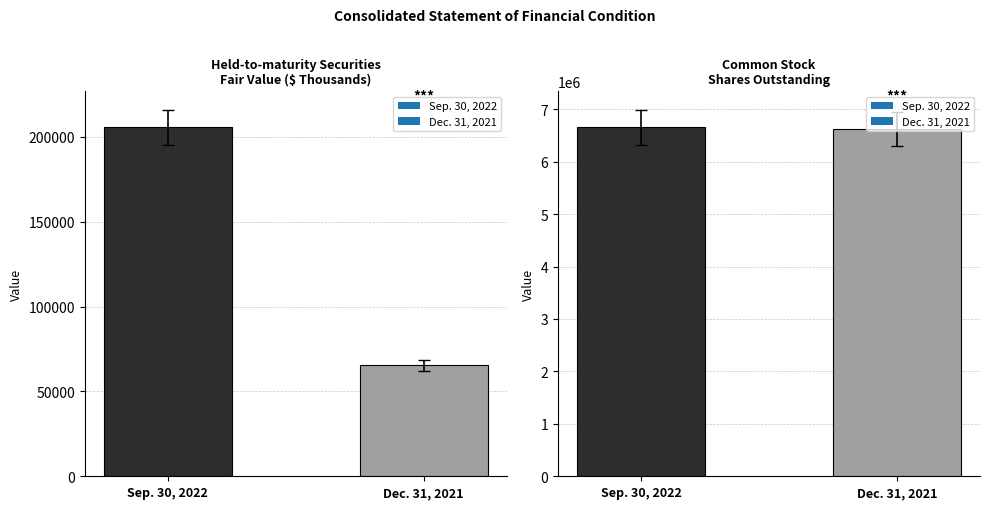

What is the value of the Sep. 30, 2022 bar at the 1st from the left?

205745